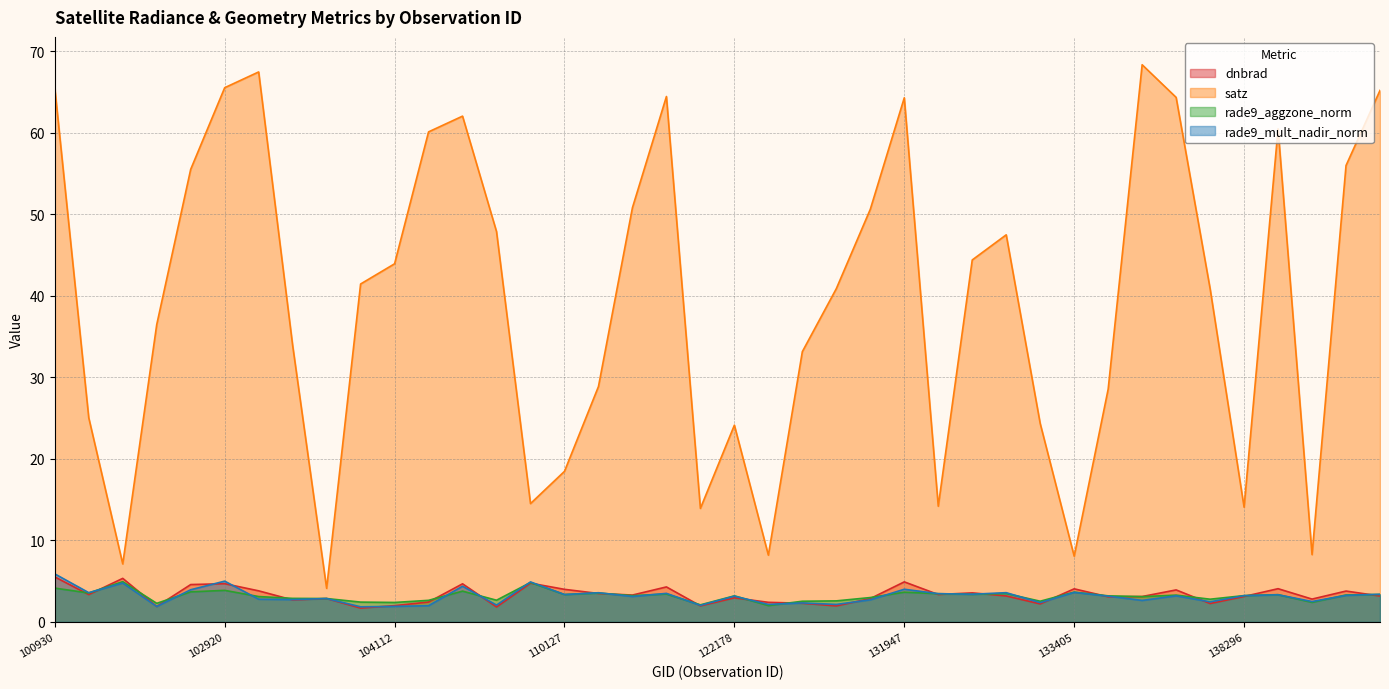

What is the total value across all series at 104229?

67.2